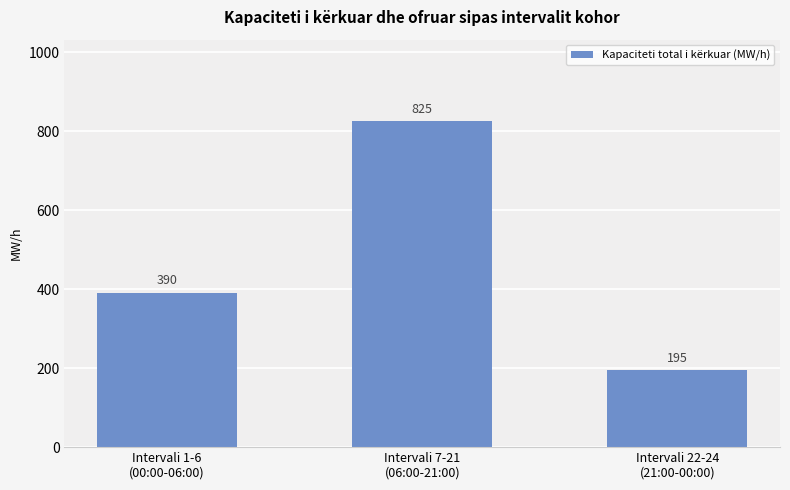

Is it true that the value at Intervali 7-21
(06:00-21:00) is 825?

True